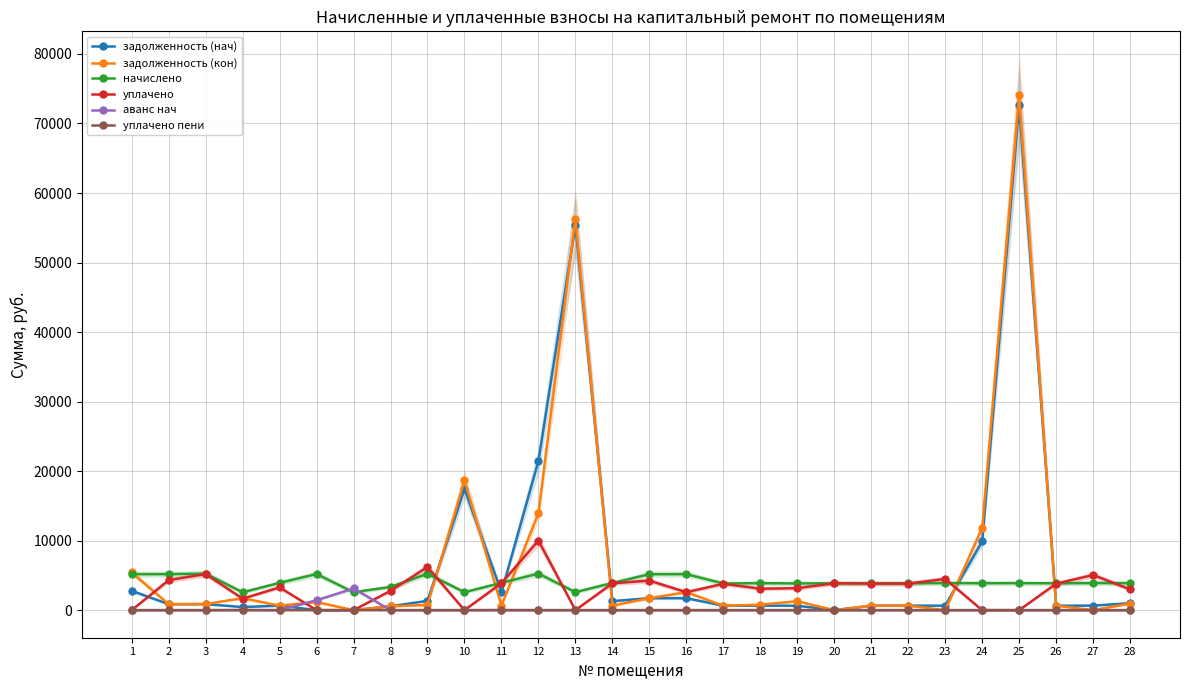

True or false: уплачено has a value of -5418.1 at 1.

False